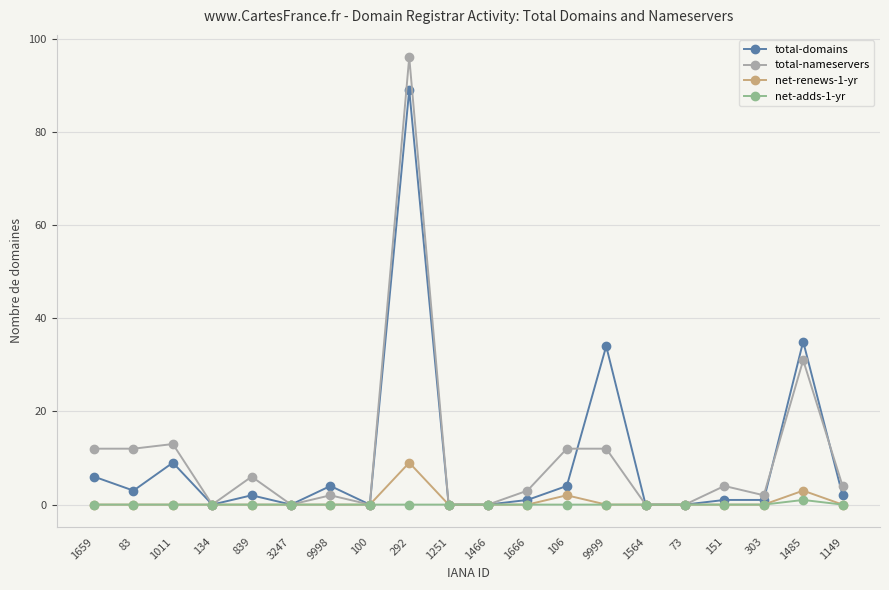

What is the maximum value for total-nameservers?

96